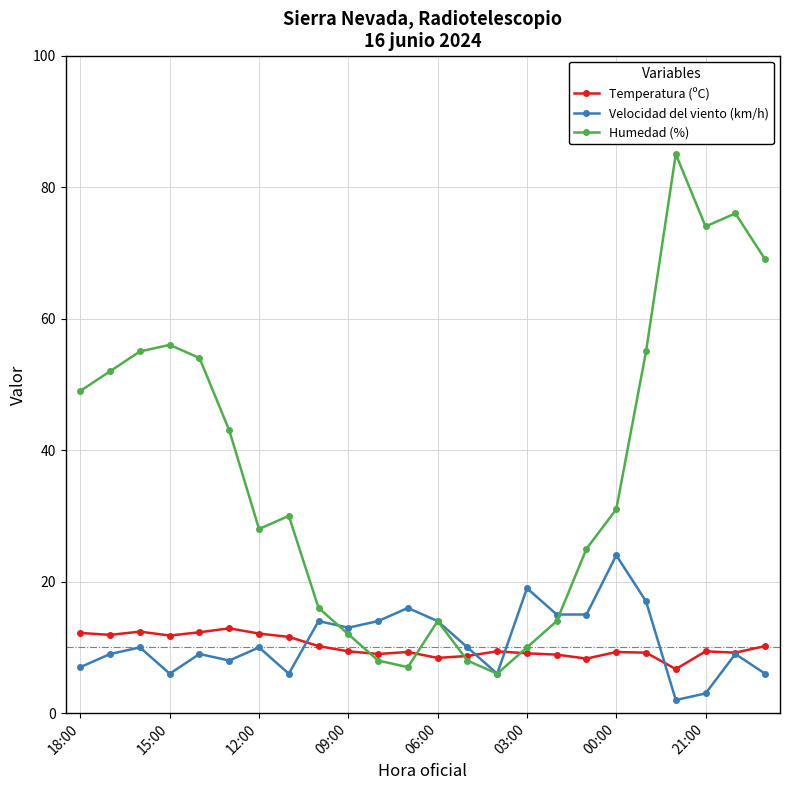

What is the value of the Humedad (%) point at the 14th from the left?

8.0